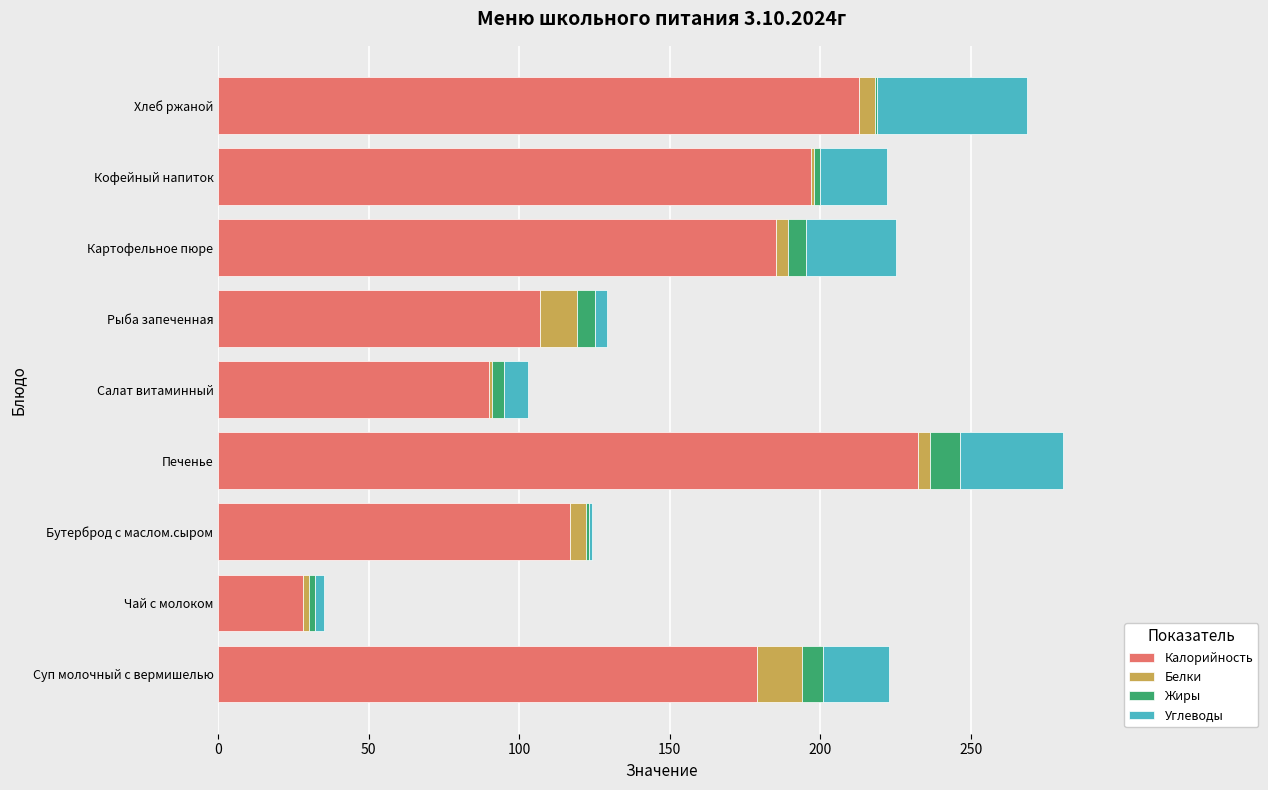

Is it true that Калорийность equals 28.0 at Чай с молоком?

True